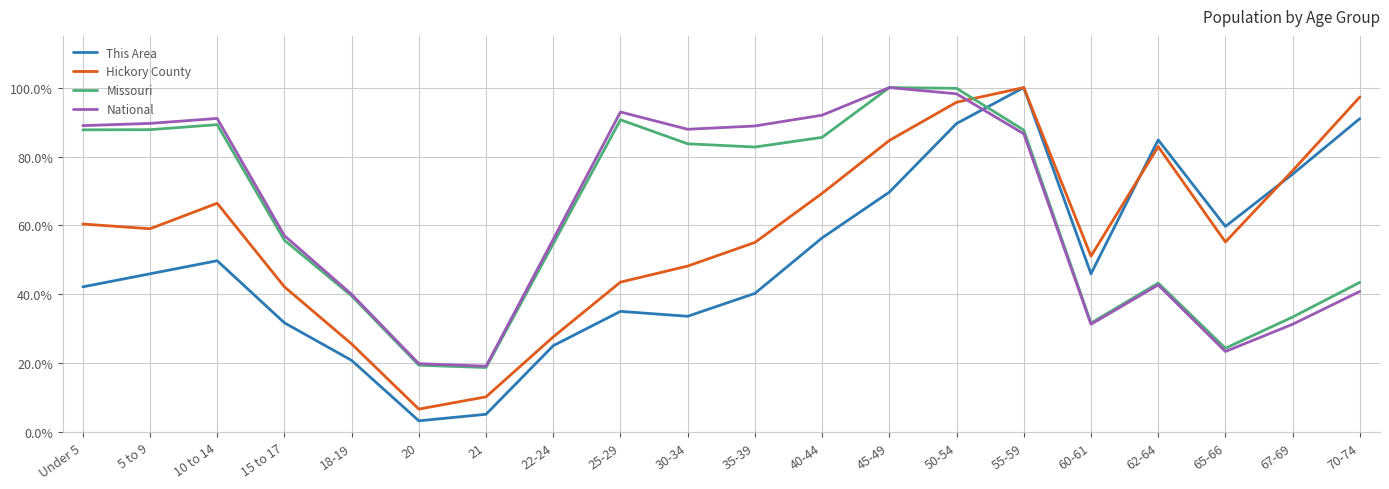

The Missouri series shows 34.1 at 22-24. True or false?

False